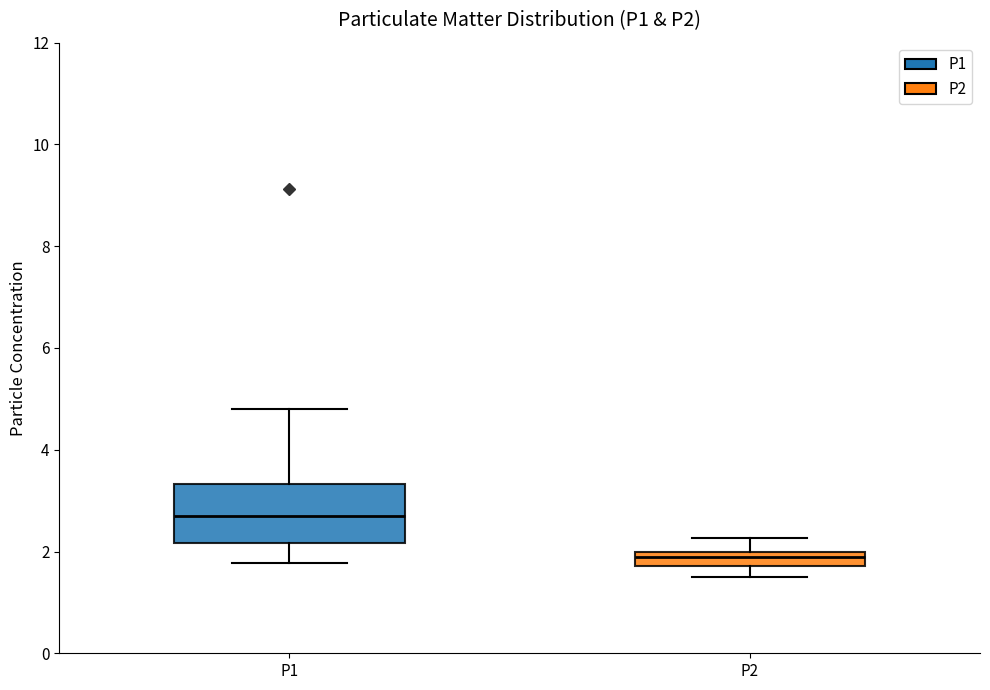

Where is the lower edge of the box for P2 on the y-axis? The values are not printed on the chart, so give them approximately, as read against the axis.

1.8